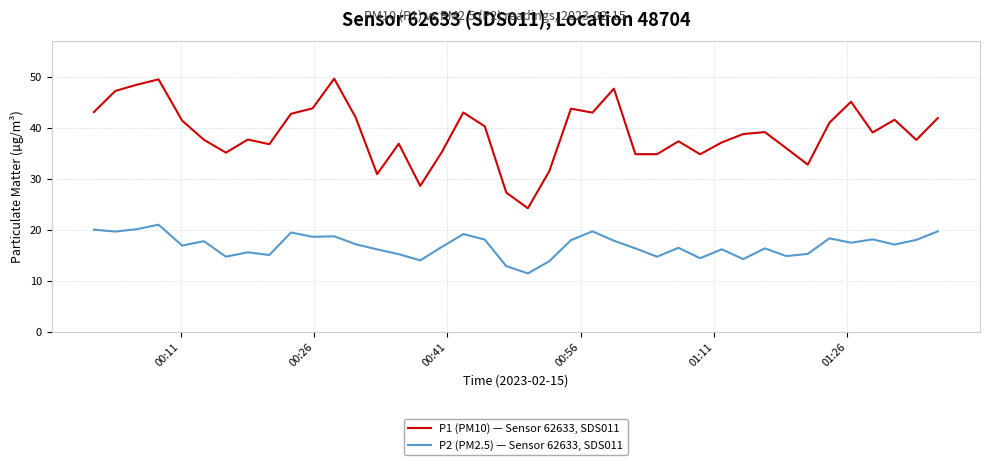

Which series has the largest range (max minus min)?

P1 (PM10) — Sensor 62633, SDS011